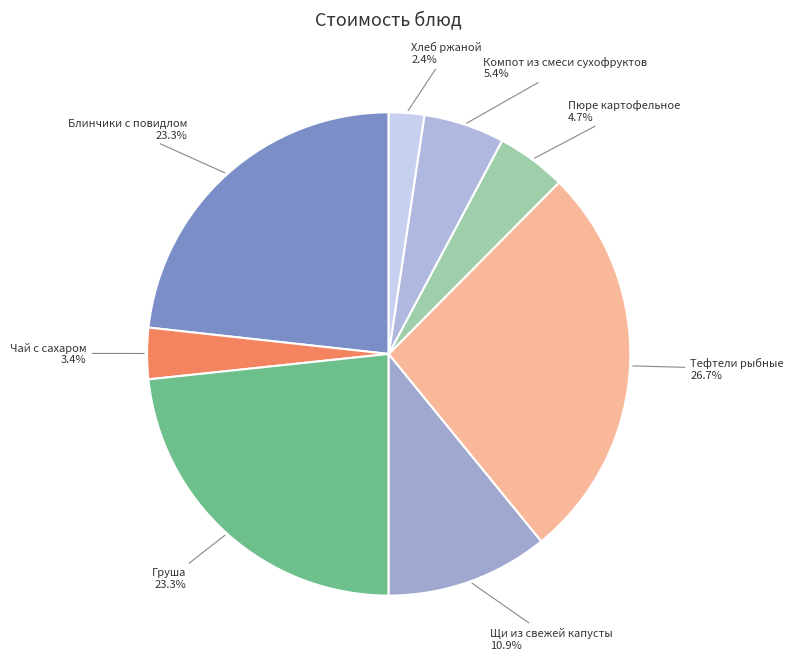

How many slices are in this pie chart?

8